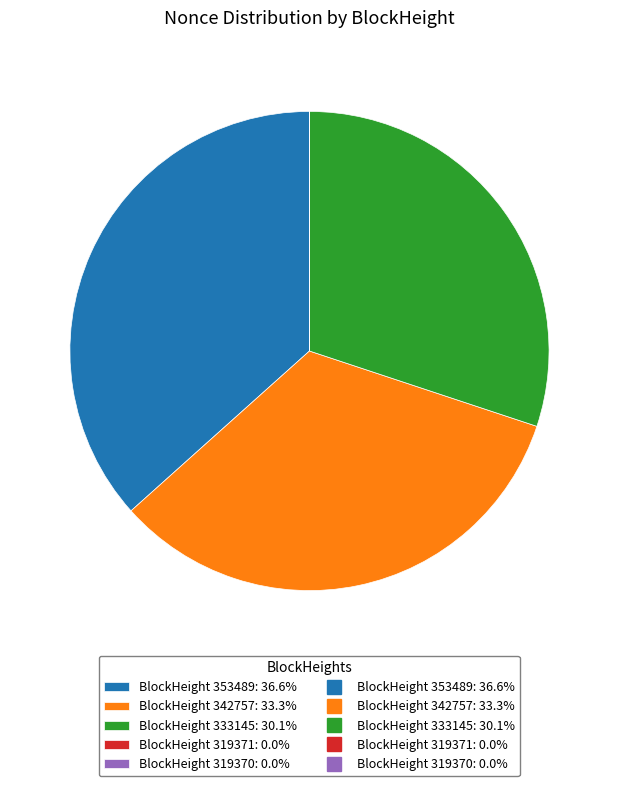

Is there a majority slice in this chart?

No